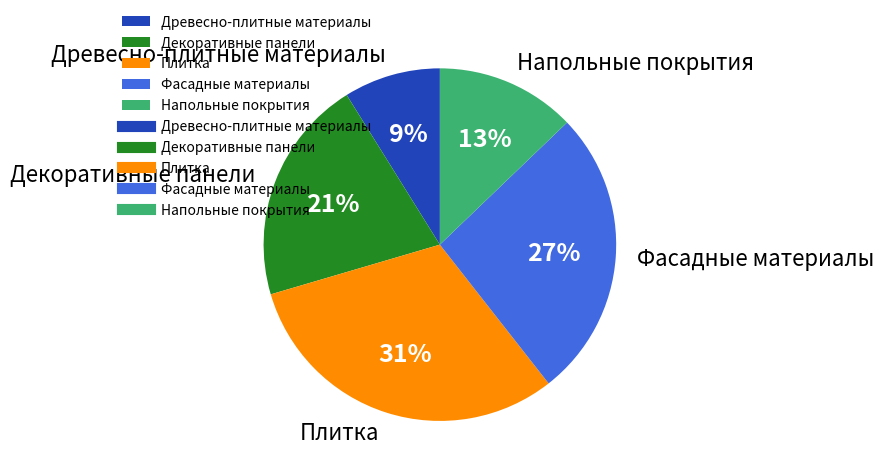

Which category has the smallest portion of the pie?

Древесно-плитные материалы